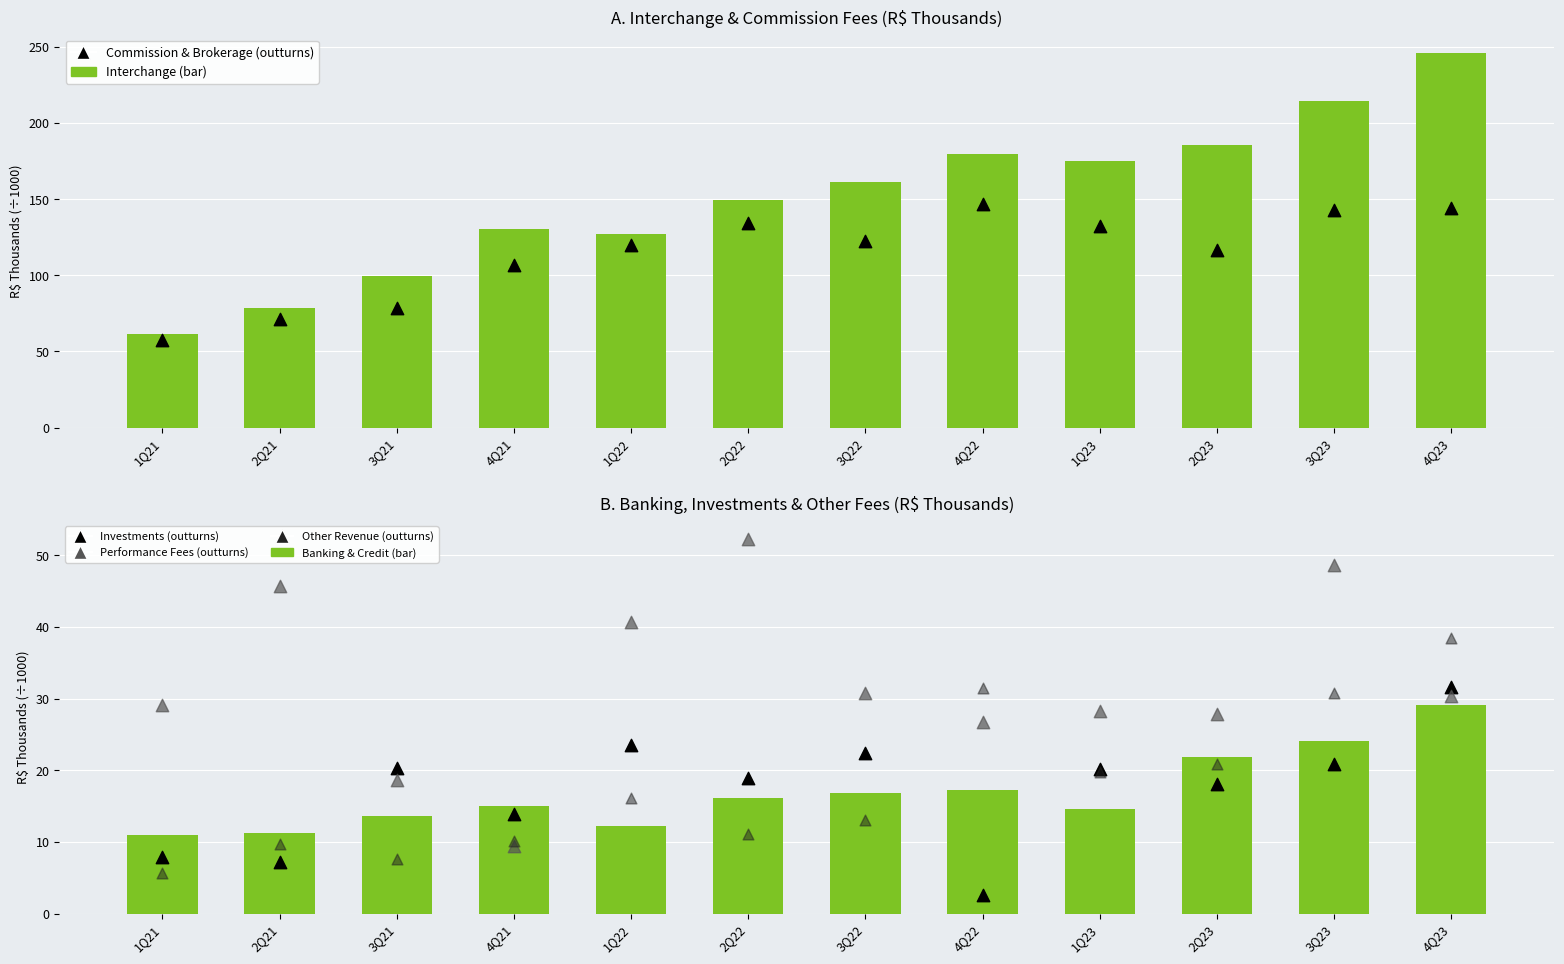

At how many categories does at least one series exceed 37?

12